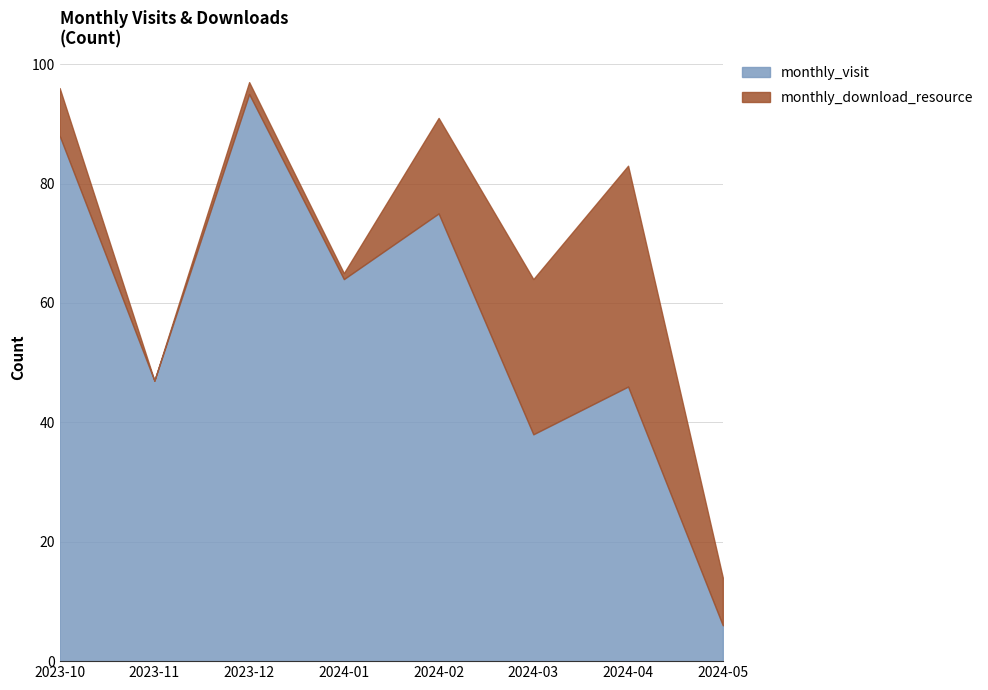

Which series has the widest spread of values?

monthly_visit